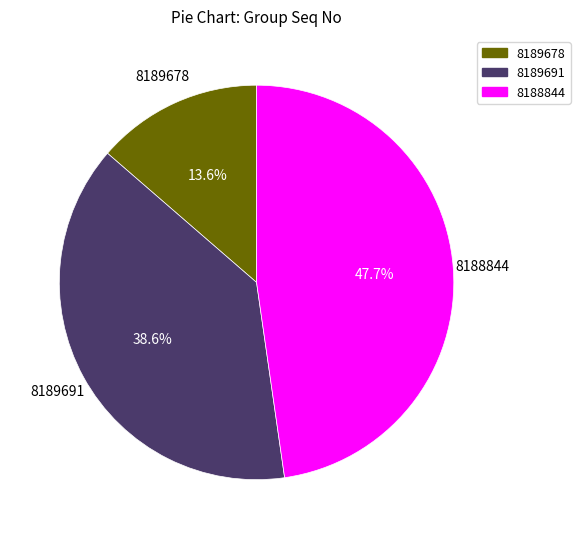

Rank the categories by value from lowest to highest.

8189678, 8189691, 8188844